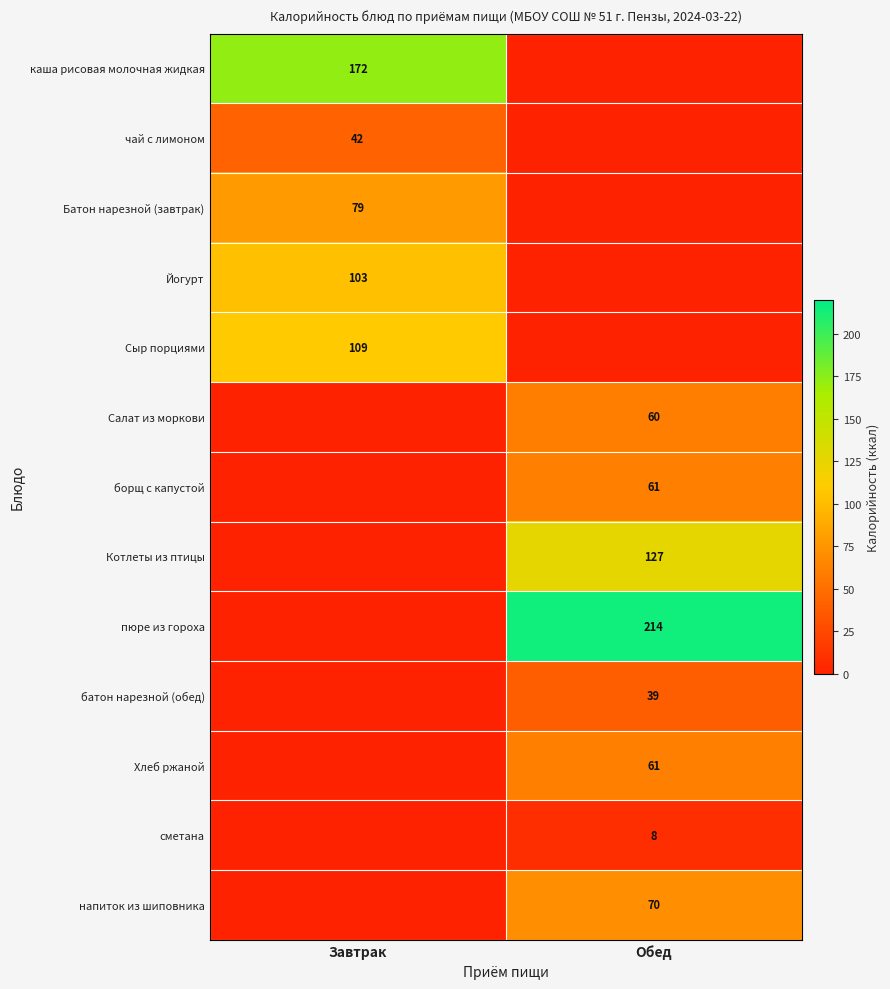

The чай с лимоном series shows 63 at Завтрак. True or false?

False